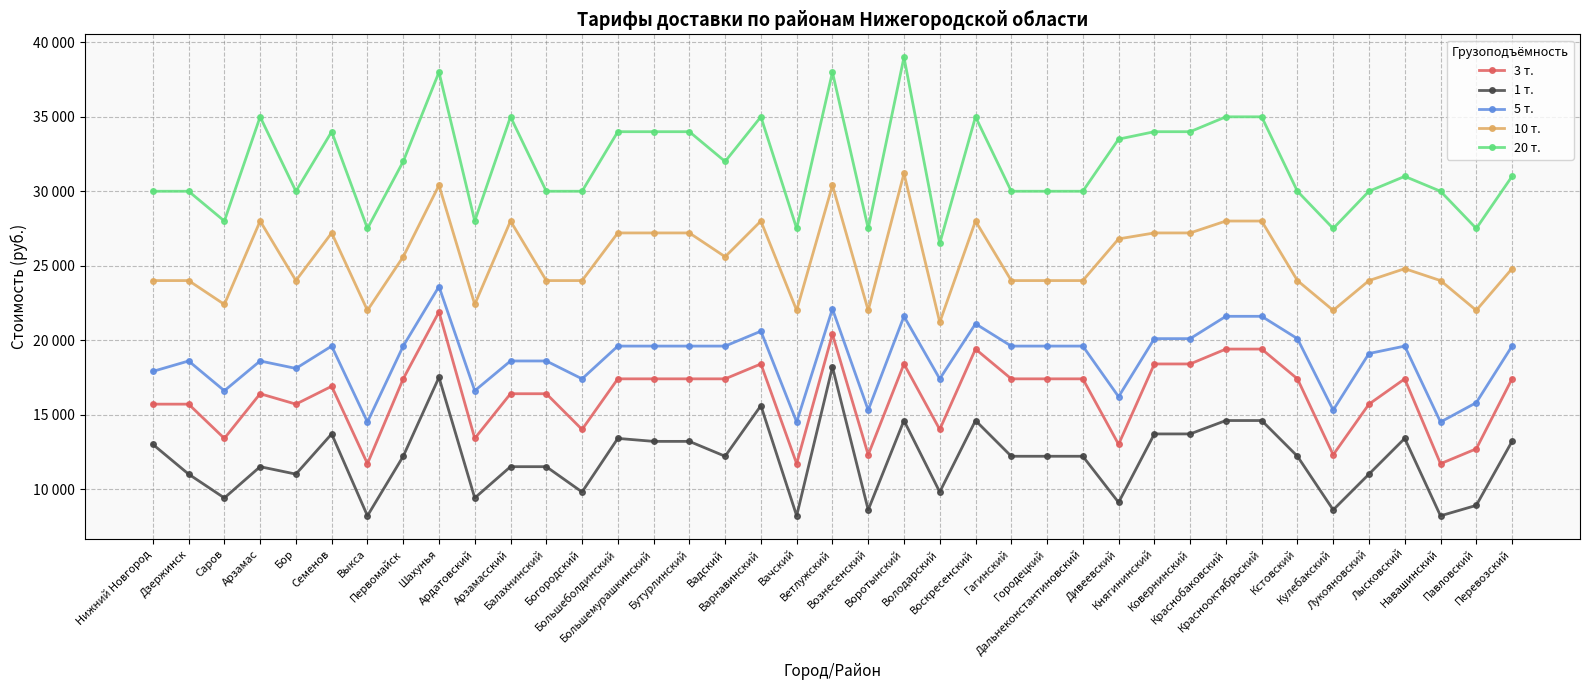

Where is the first local minimum for 10 т.?

Саров